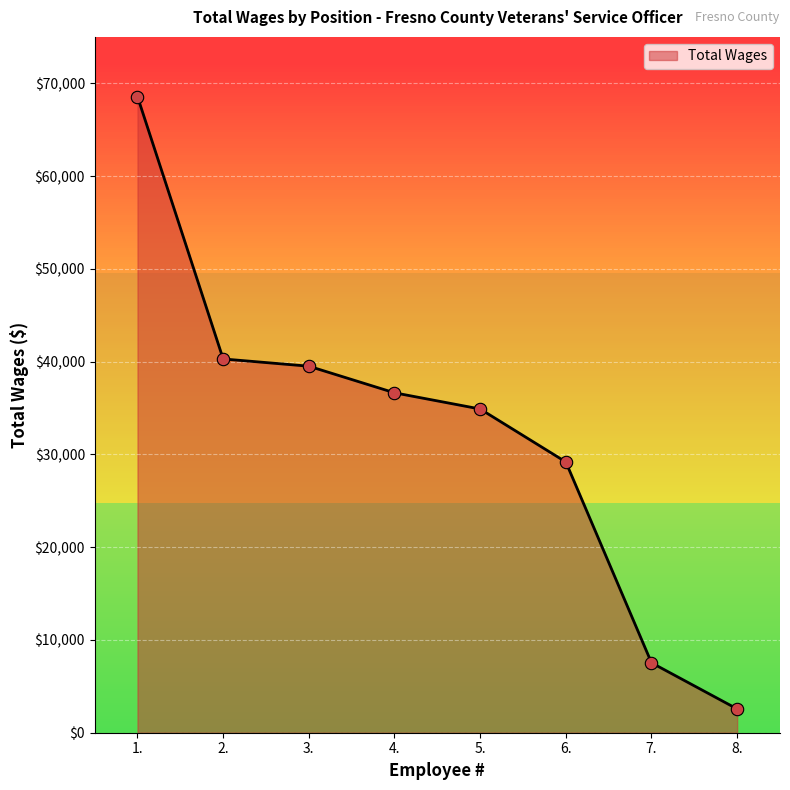

Between 5. and 6., which is larger?

5.